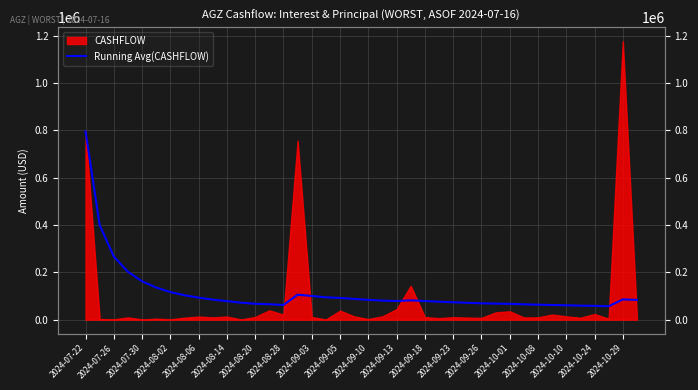

The value at 21 is 119017.9. True or false?

False